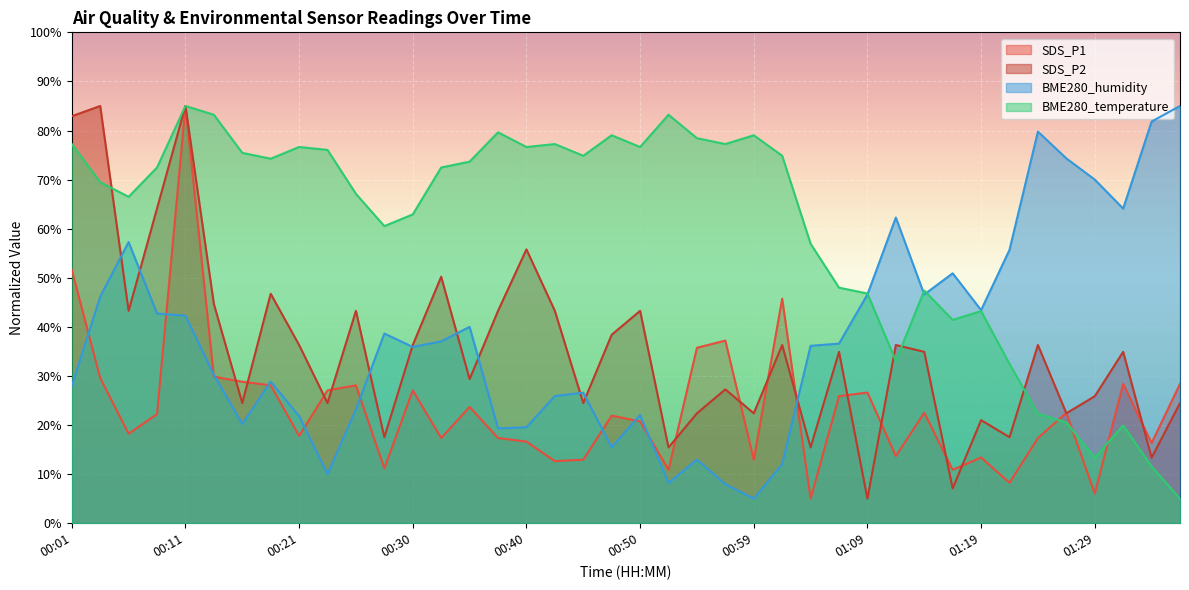

What are all the series names shown in the legend?

SDS_P1, SDS_P2, BME280_humidity, BME280_temperature